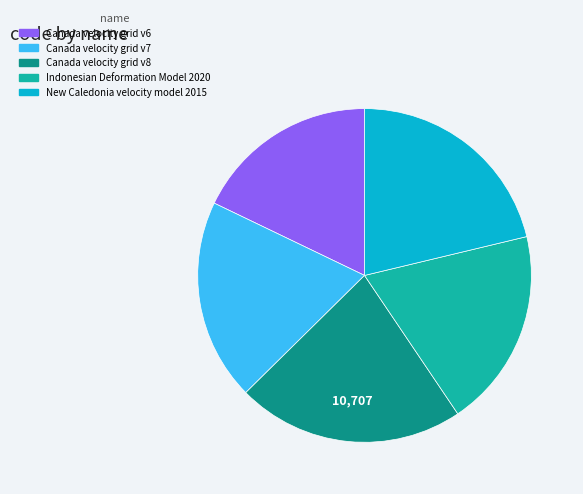

Is the sum of Canada velocity grid v7 and New Caledonia velocity model 2015 greater than half?

No